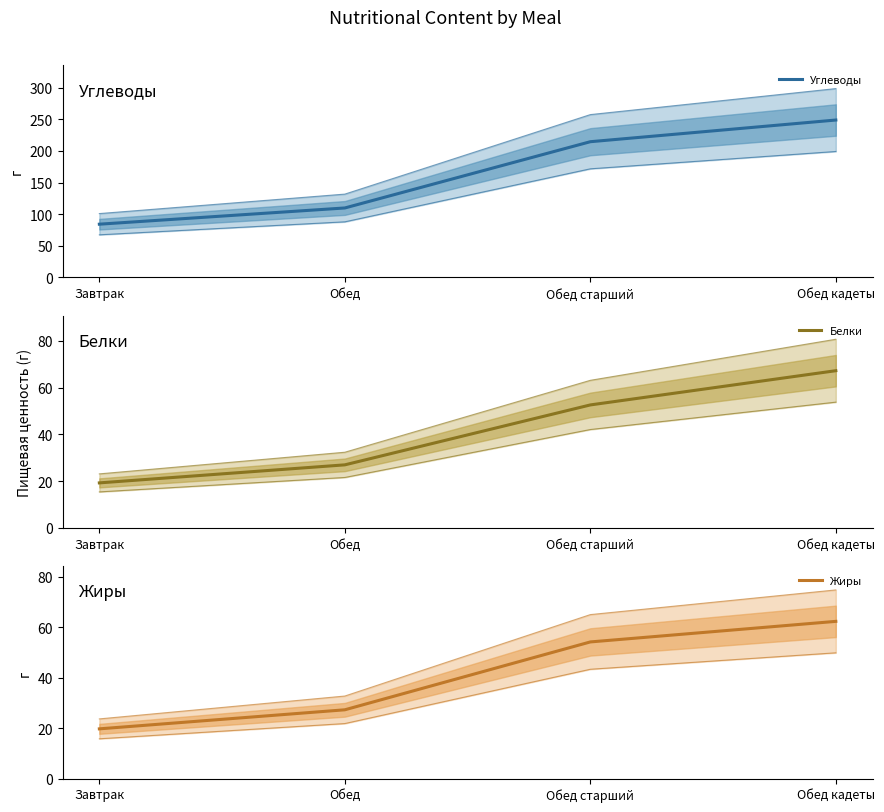

What is the difference between the maximum and second lowest values in the Белки series?

40.2